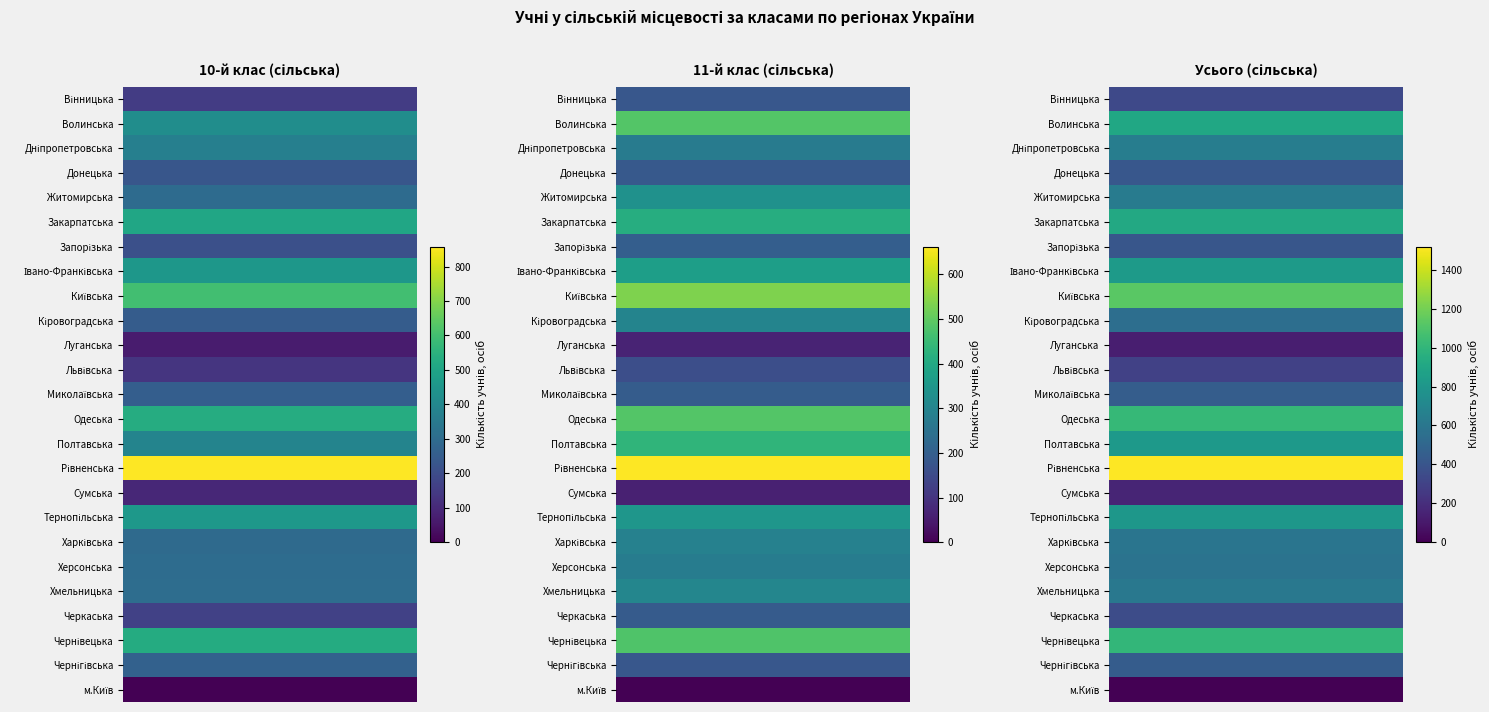

Is it true that Київська equals 972 at Вінницька?

False